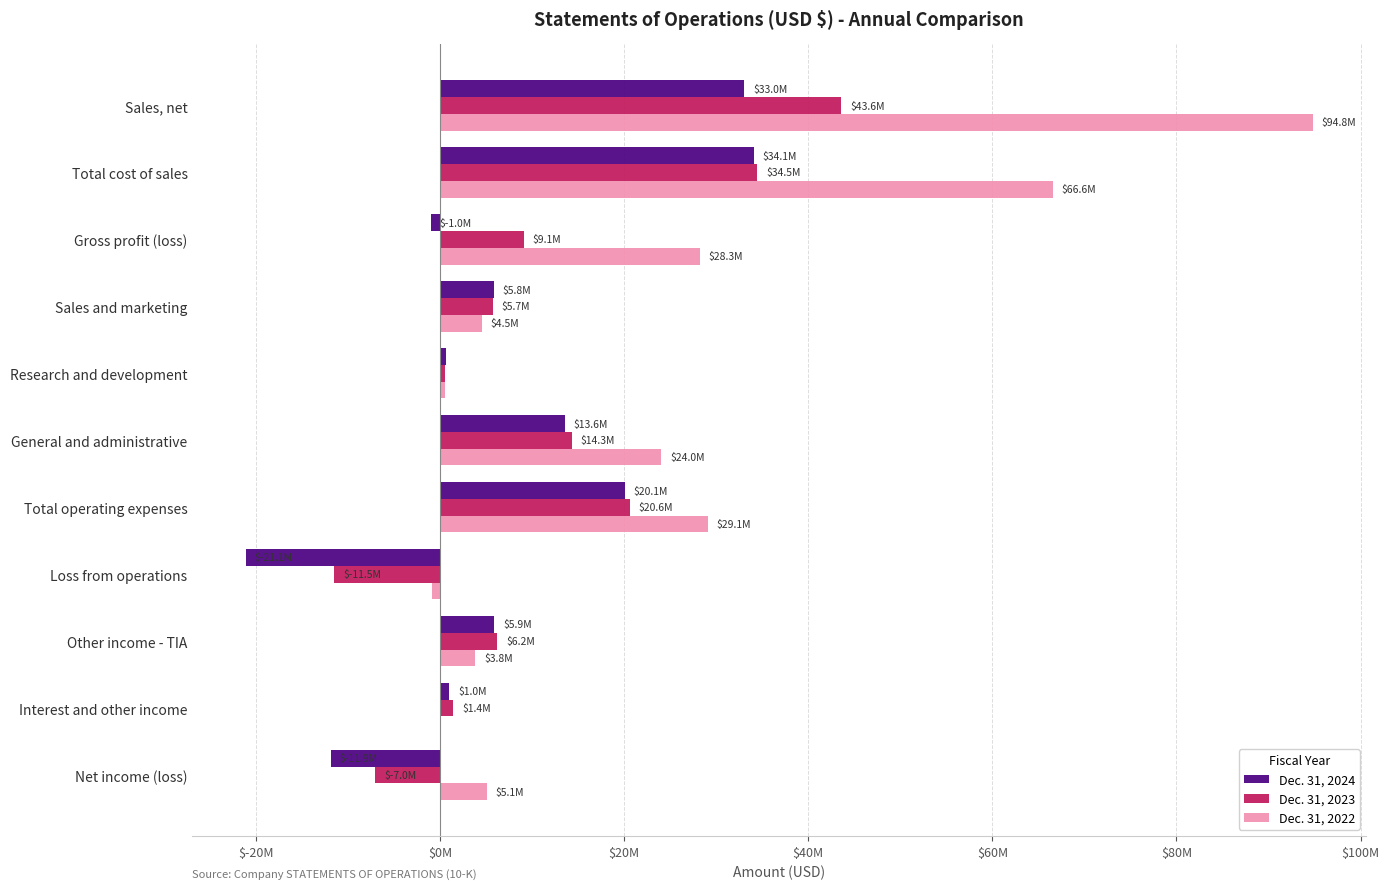

What is the value of the Dec. 31, 2022 bar at the 8th from the left?

-852976